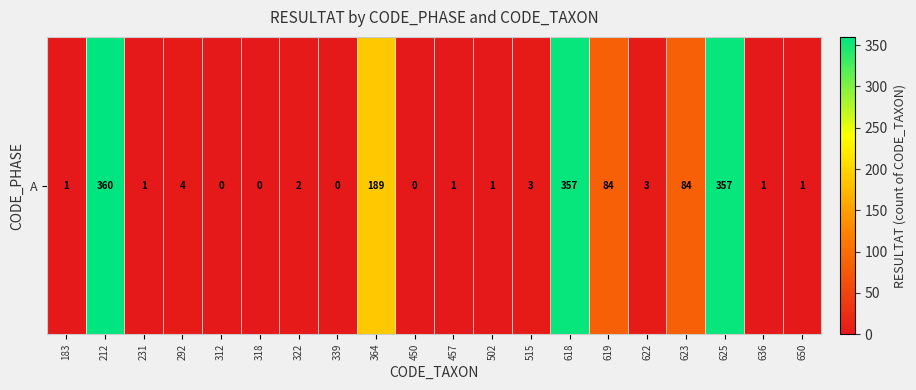

Is it true that the value at 292 is 4?

True